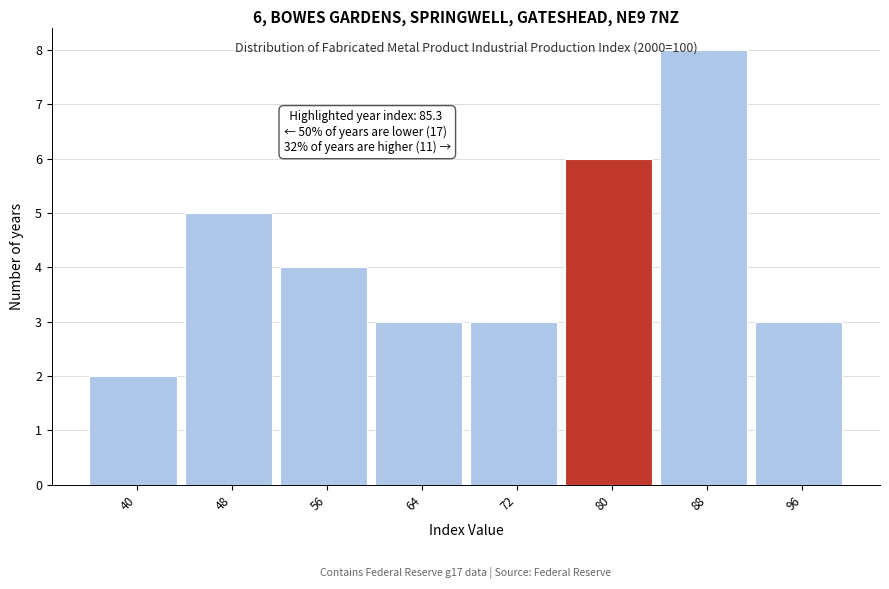

Reading right to left, extract all data points from this chart.

96=3	88=8	80=6	72=3	64=3	56=4	48=5	40=2